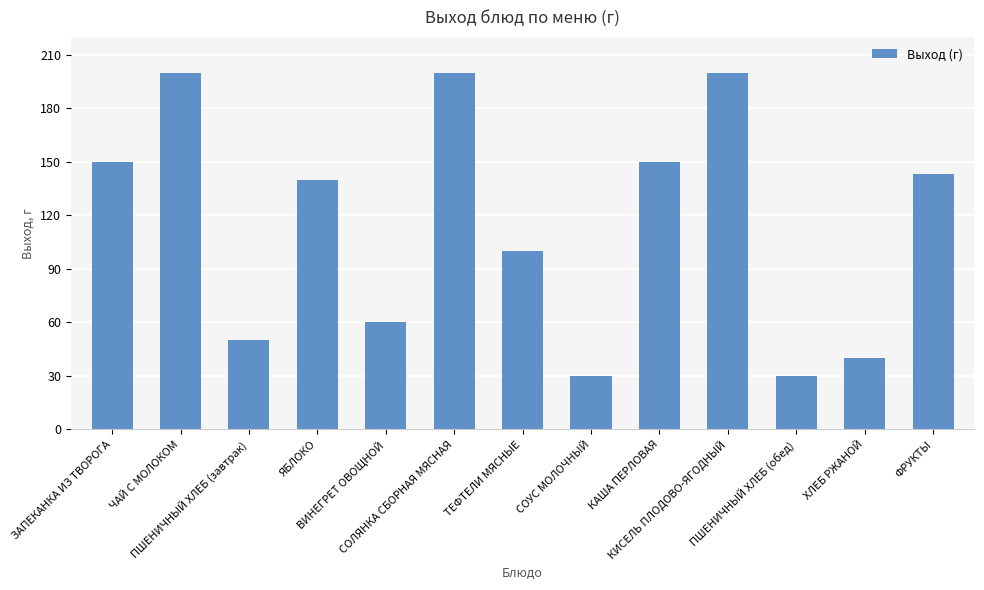

What is the change in value from ЯБЛОКО to ХЛЕБ РЖАНОЙ?

-100